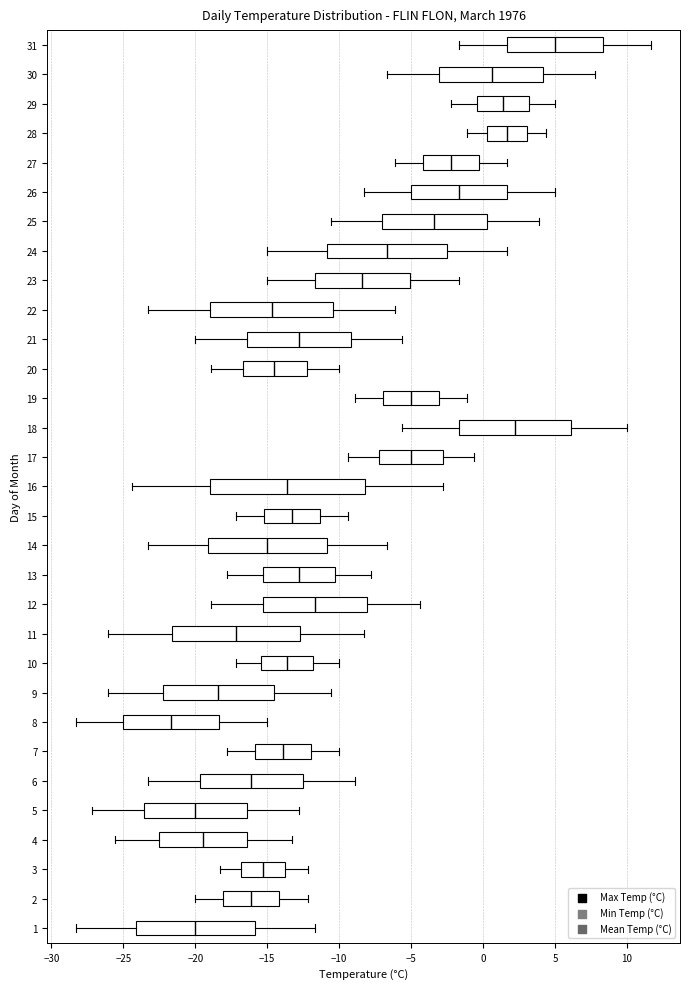

Which box has the furthest to the right median line?

31